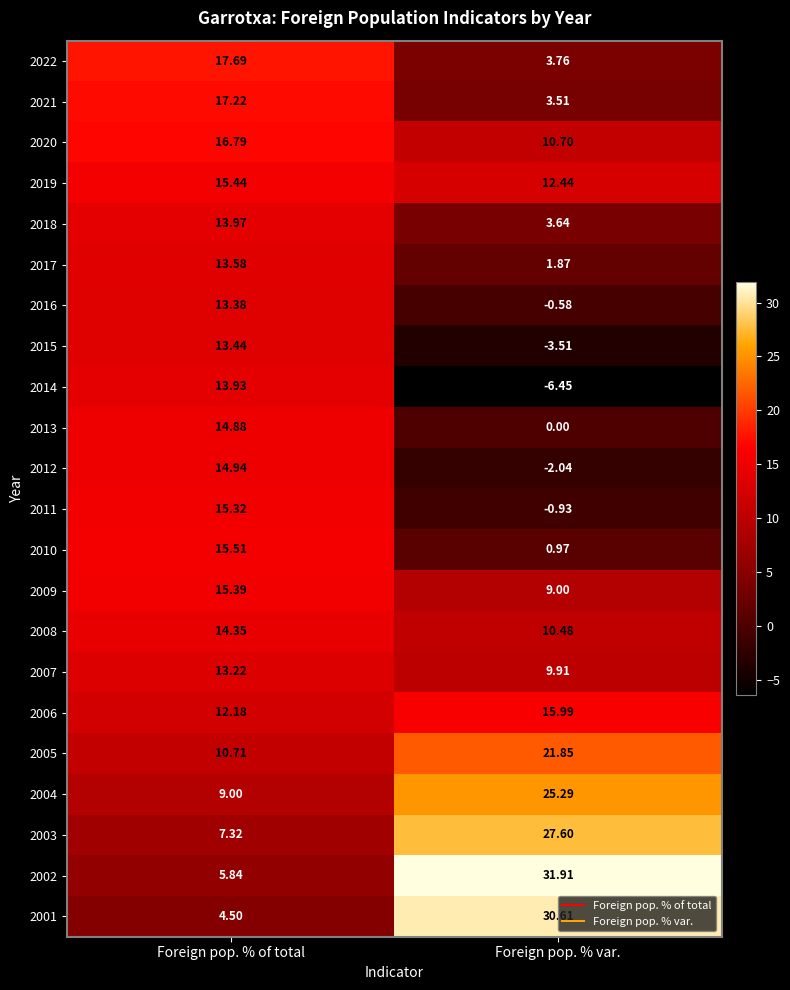

Rank the series by their maximum value, from lowest to highest.

2007, 2016, 2015, 2017, 2014, 2018, 2008, 2013, 2012, 2011, 2009, 2019, 2010, 2006, 2020, 2021, 2022, 2005, 2004, 2003, 2001, 2002